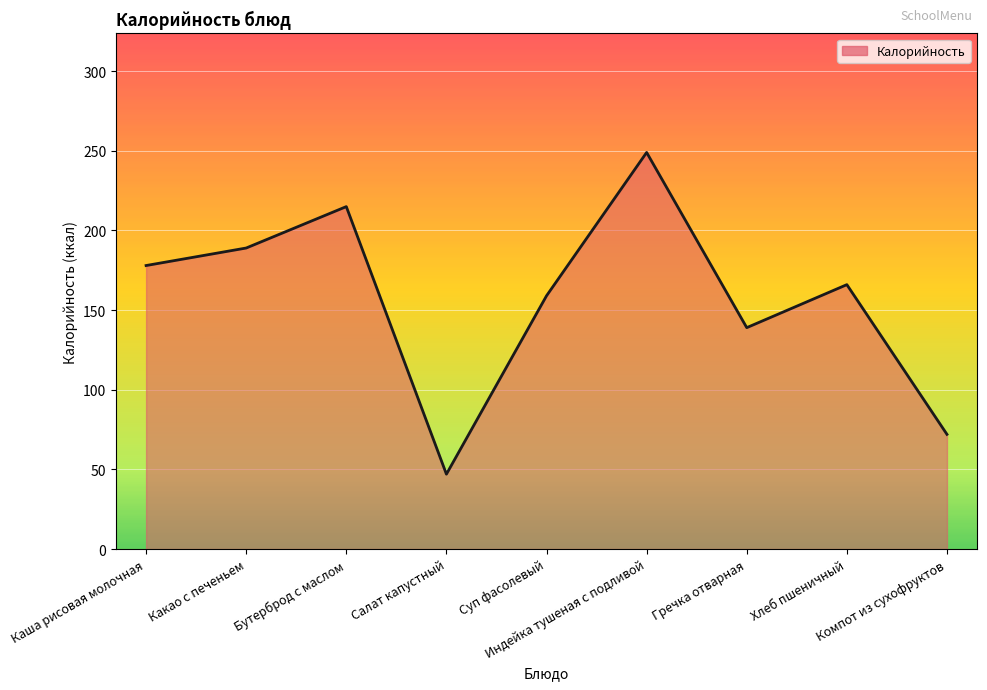

What is the sum of all values?

1414